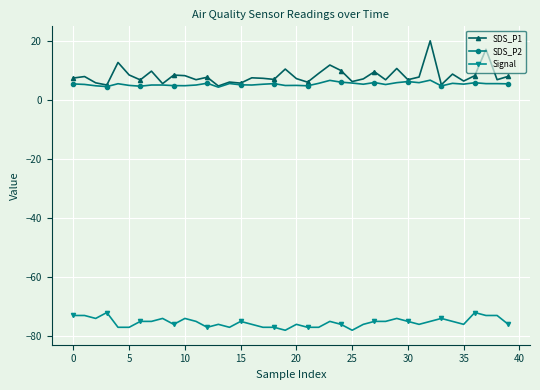

What is the value of the SDS_P2 point at the 36th from the left?

5.3